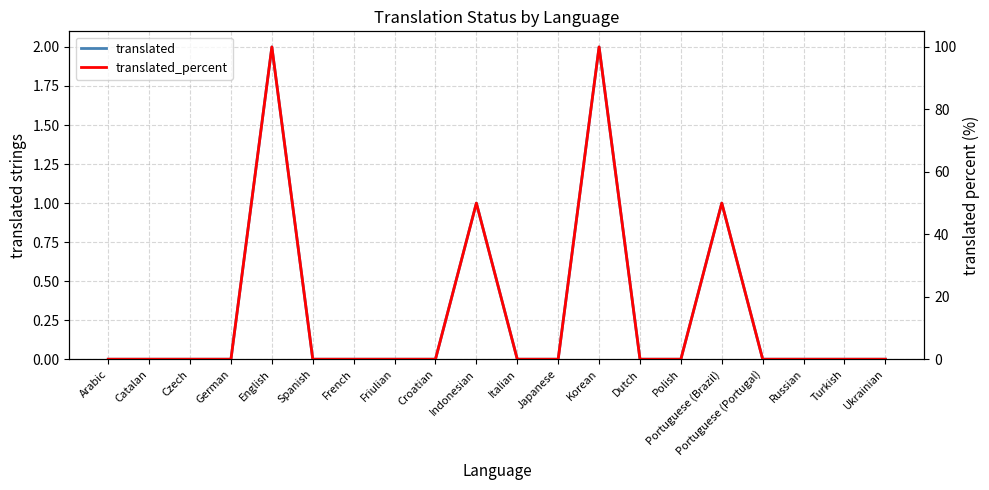

List the series in order of their peak value, highest first.

translated_percent, translated